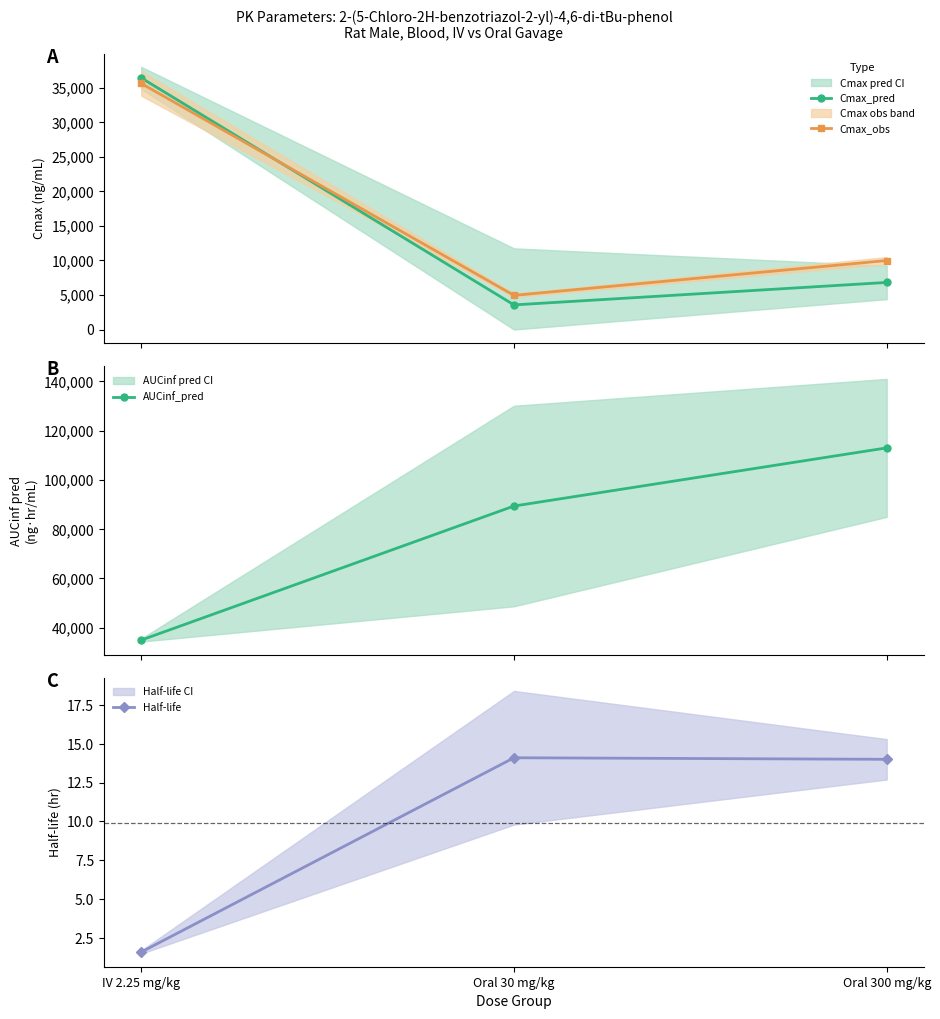

At which category is the sum across all series the highest?

Oral 300 mg/kg